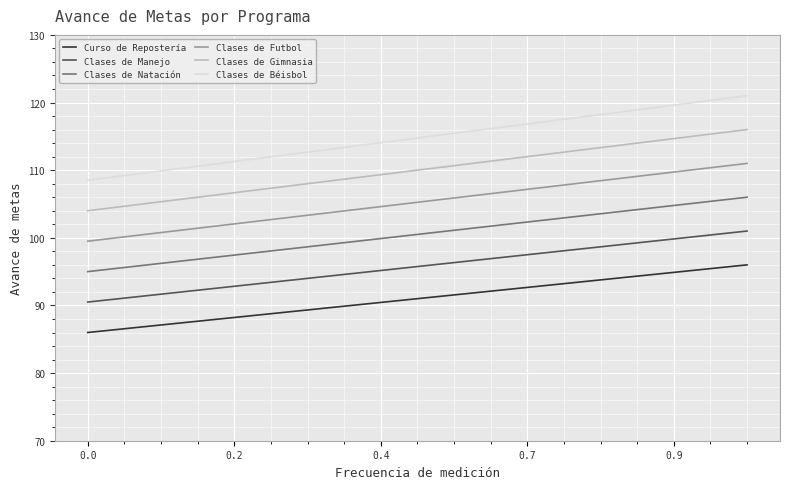

Which series has the largest range (max minus min)?

Clases de Béisbol